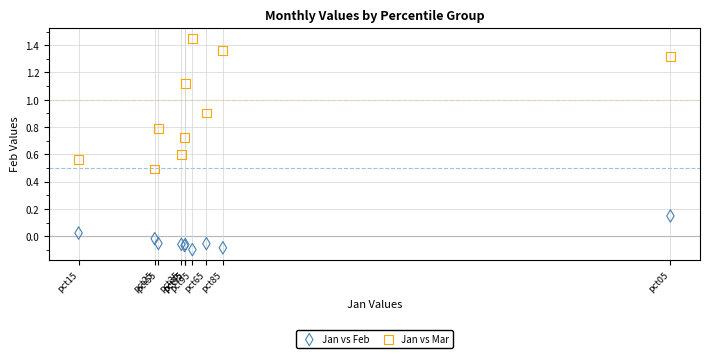

Which series reaches the maximum Y coordinate?

Jan vs Mar